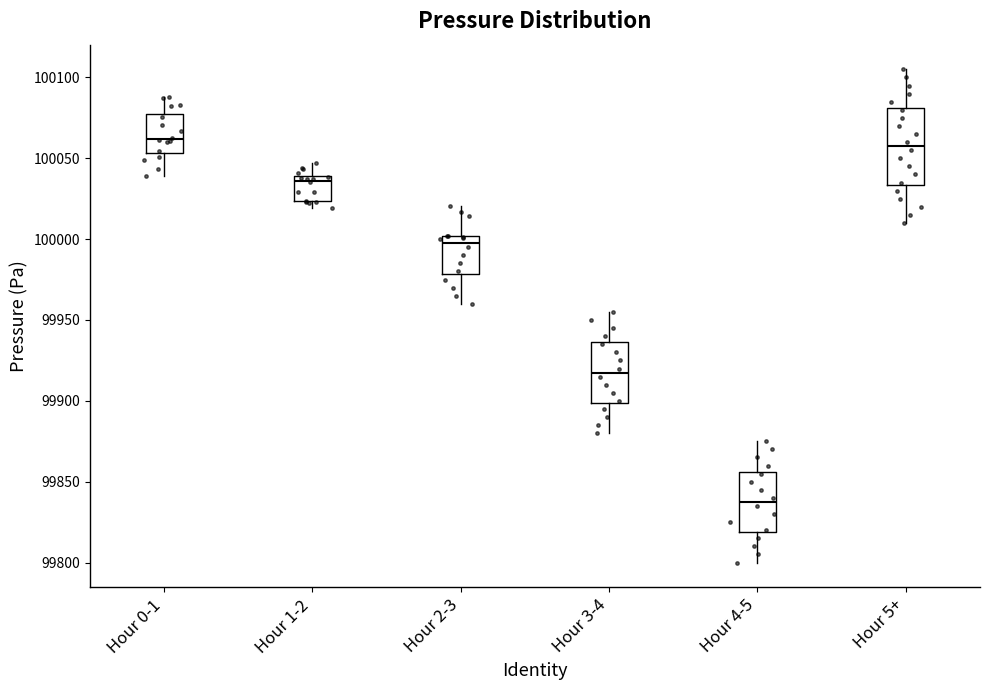

Reading left to right, read every box against the y-axis: the position of its median line, the range the box covers, and the ends of its whiskers. The values are not printed on the chart, so give them approximately, as read against the axis.

Hour 0-1: median 100060, box 100055 to 100075, whiskers 100040 to 100090
Hour 1-2: median 100035, box 100025 to 100040, whiskers 100020 to 100045
Hour 2-3: median 100000 (just below the box's upper edge), box 99980 to 100000, whiskers 99960 to 100020
Hour 3-4: median 99920, box 99900 to 99935, whiskers 99880 to 99955
Hour 4-5: median 99840, box 99820 to 99855, whiskers 99800 to 99875
Hour 5+: median 100060, box 100035 to 100080, whiskers 100010 to 100105